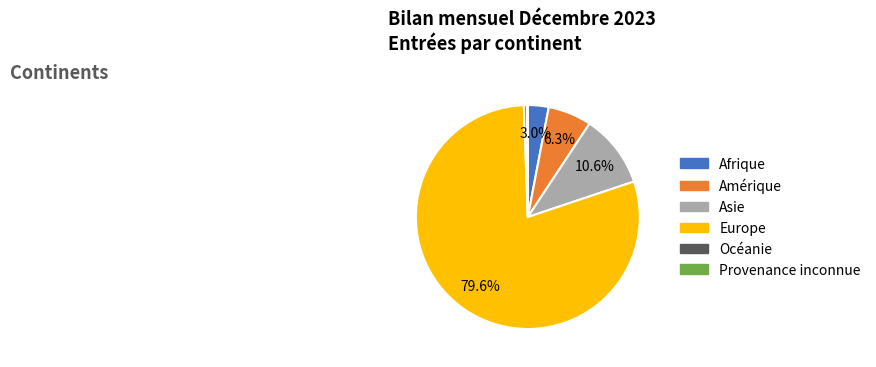

What is the largest slice in the pie chart?

Europe